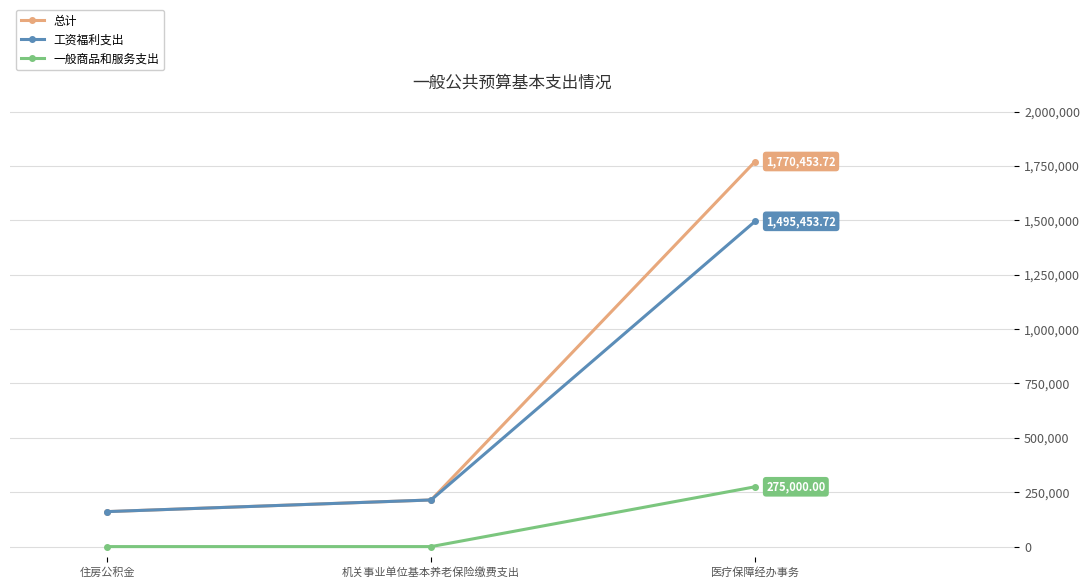

Reading right to left, extract all data points from this chart.

总计: 医疗保障经办事务=1770453.7	机关事业单位基本养老保险缴费支出=214399.5	住房公积金=160799.6
工资福利支出: 医疗保障经办事务=1495453.7	机关事业单位基本养老保险缴费支出=214399.5	住房公积金=160799.6
一般商品和服务支出: 医疗保障经办事务=275000.0	机关事业单位基本养老保险缴费支出=0.0	住房公积金=0.0